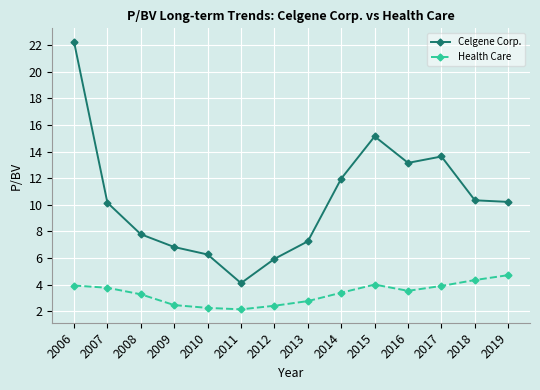

True or false: Health Care and Celgene Corp. intersect in this chart.

False